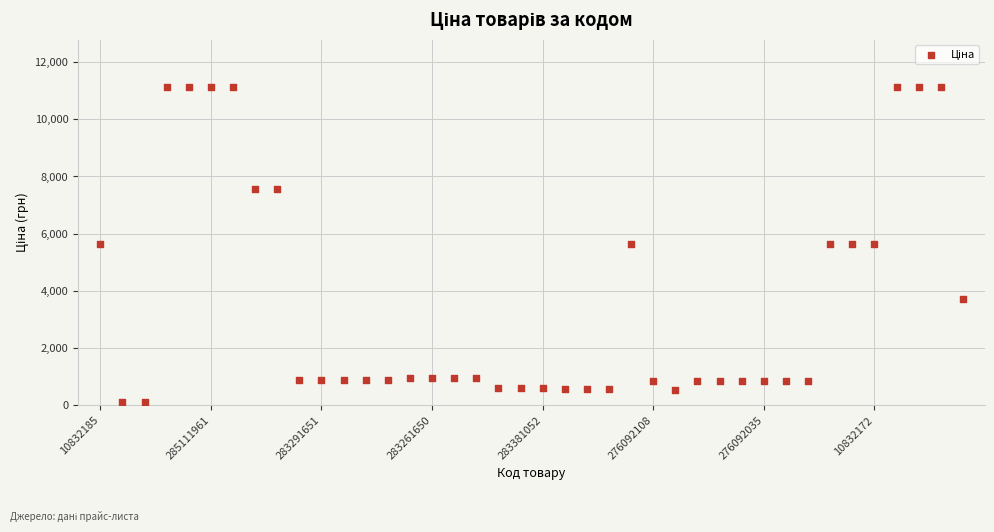

What is the range of Y values (max minus min)?

11000.2